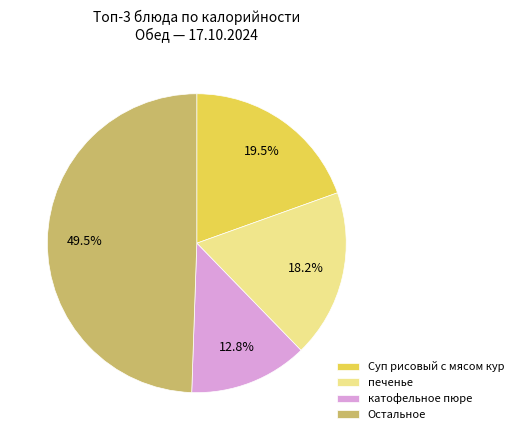

The Суп рисовый с мясом кур slice represents 5% of the pie. True or false?

False